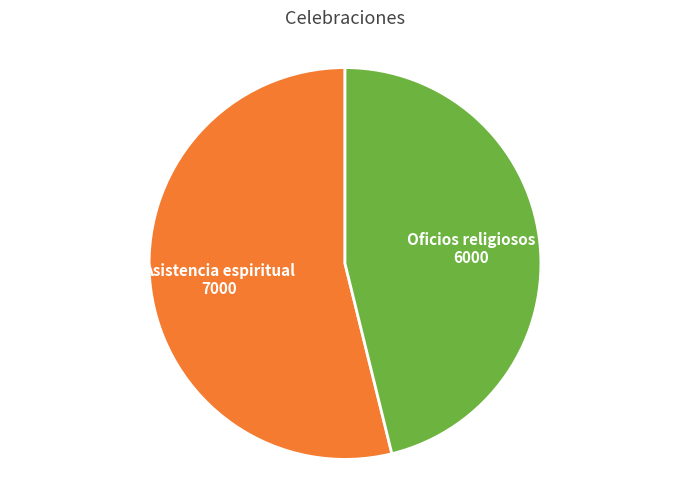

Is there a majority slice in this chart?

Yes